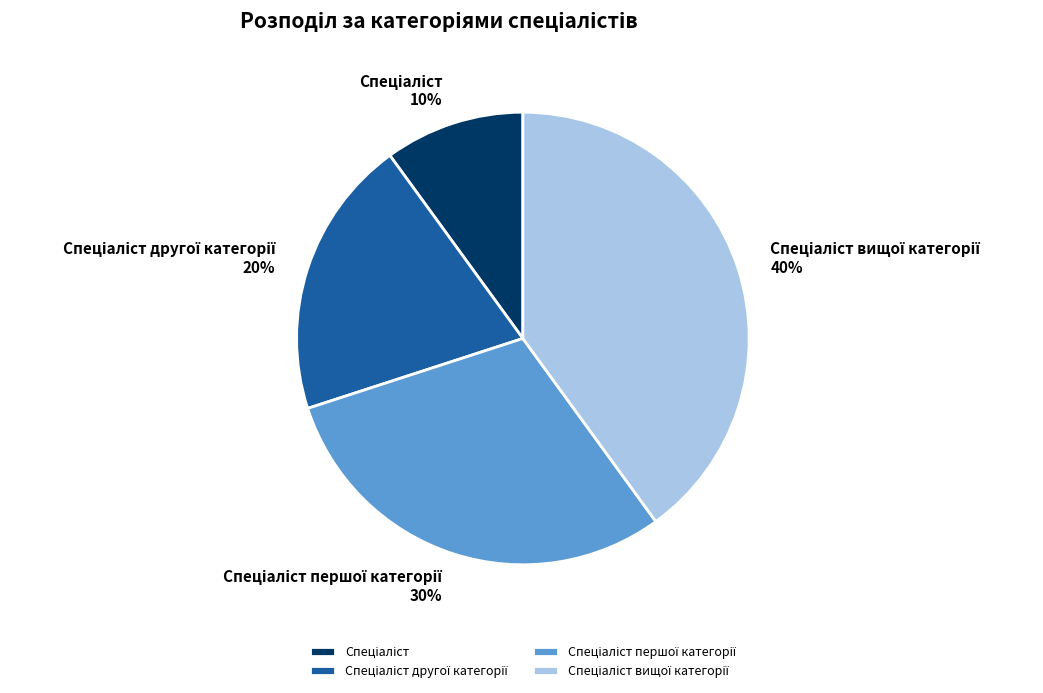

How many segments does this pie chart have?

4